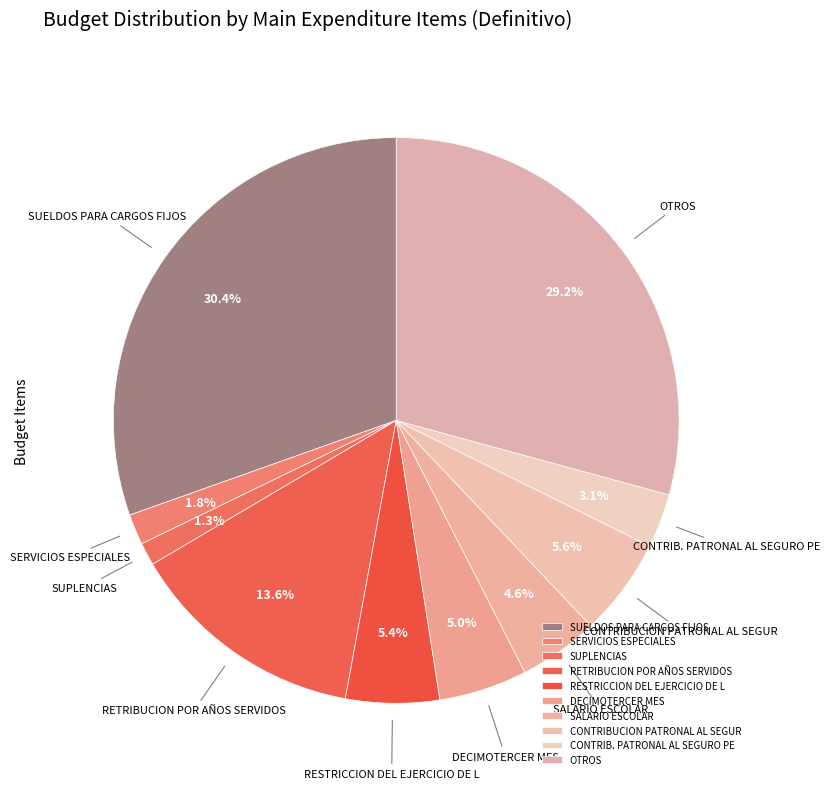

Is it true that RETRIBUCION POR AÑOS SERVIDOS is 25% of the pie?

False